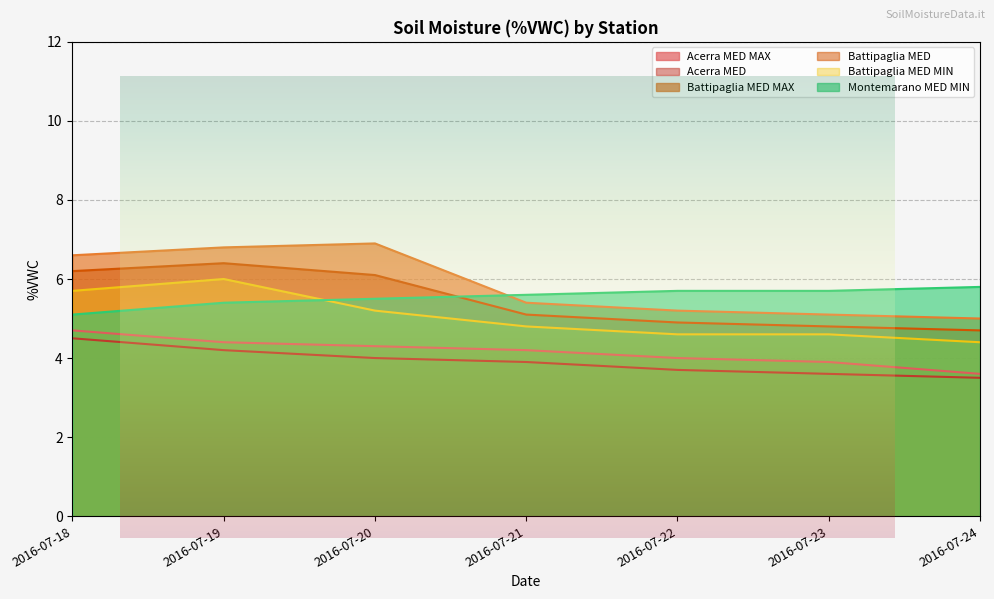

Between 2016-07-21 and 2016-07-22, which series saw the biggest shift?

Acerra MED MAX